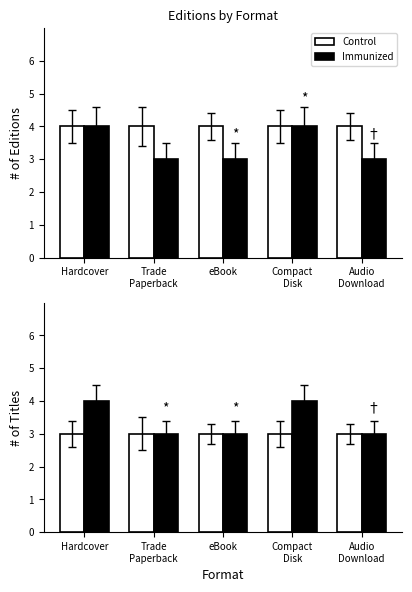

How many categories are shown in the chart?

5